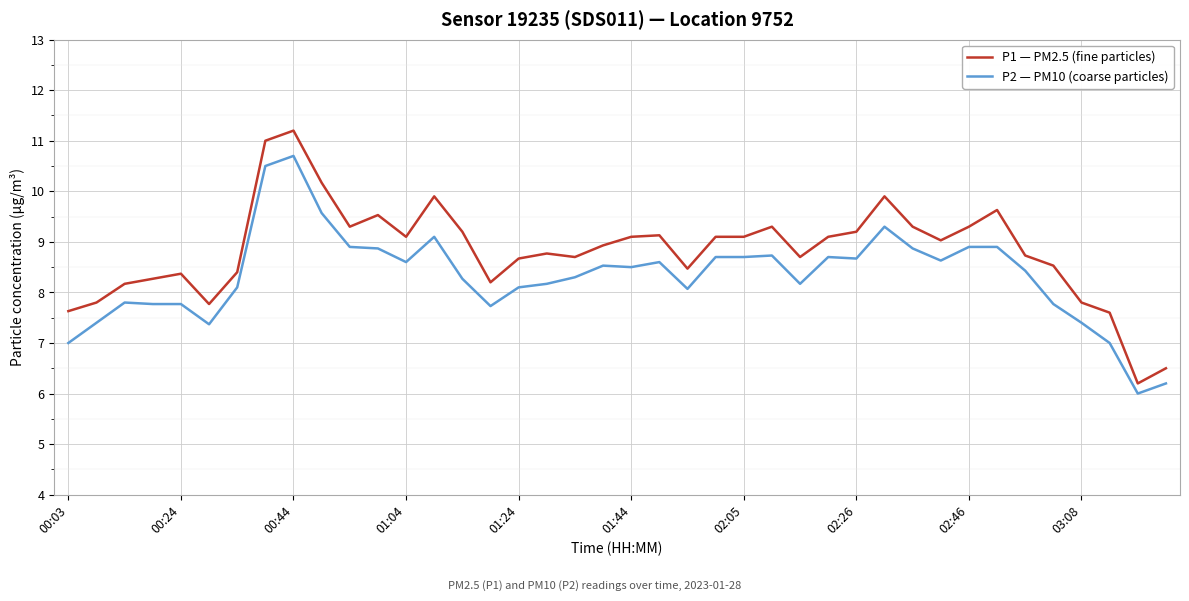

Reading left to right, transcribe all the data shown in this chart.

P1: 7.6	7.8	8.2	8.3	8.4	7.8	8.4	11.0	11.2	10.2	9.3	9.5	9.1	9.9	9.2	8.2	8.7	8.8	8.7	8.9	9.1	9.1	8.5	9.1	9.1	9.3	8.7	9.1	9.2	9.9	9.3	9.0	9.3	9.6	8.7	8.5	7.8	7.6	6.2	6.5
P2: 7.0	7.4	7.8	7.8	7.8	7.4	8.1	10.5	10.7	9.6	8.9	8.9	8.6	9.1	8.3	7.7	8.1	8.2	8.3	8.5	8.5	8.6	8.1	8.7	8.7	8.7	8.2	8.7	8.7	9.3	8.9	8.6	8.9	8.9	8.4	7.8	7.4	7.0	6.0	6.2